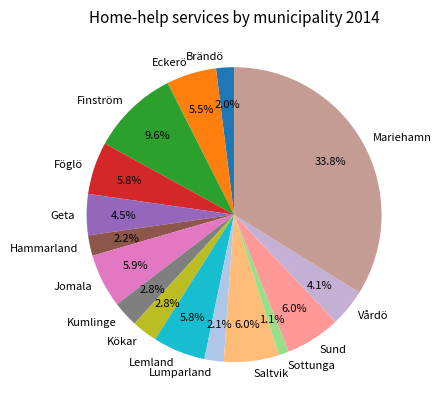

To the nearest percent, what is the average slice percentage?

6%